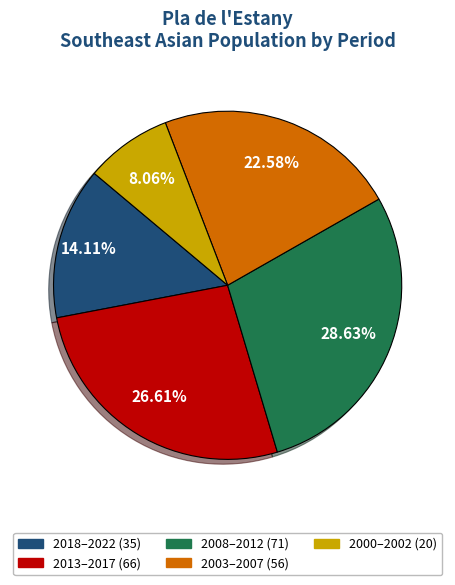

Is there any slice that represents more than half of the pie?

No